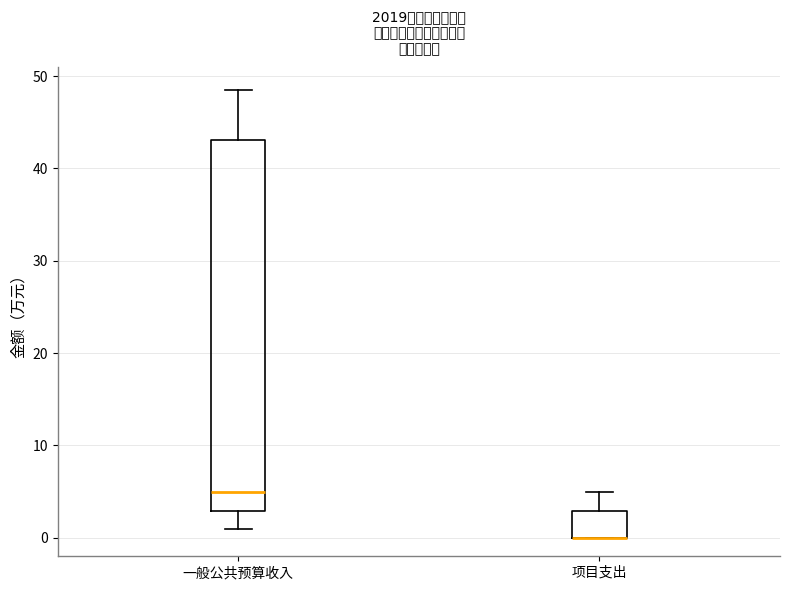

Where does the upper whisker of the box for 项目支出 end on the y-axis? The values are not printed on the chart, so give them approximately, as read against the axis.

5